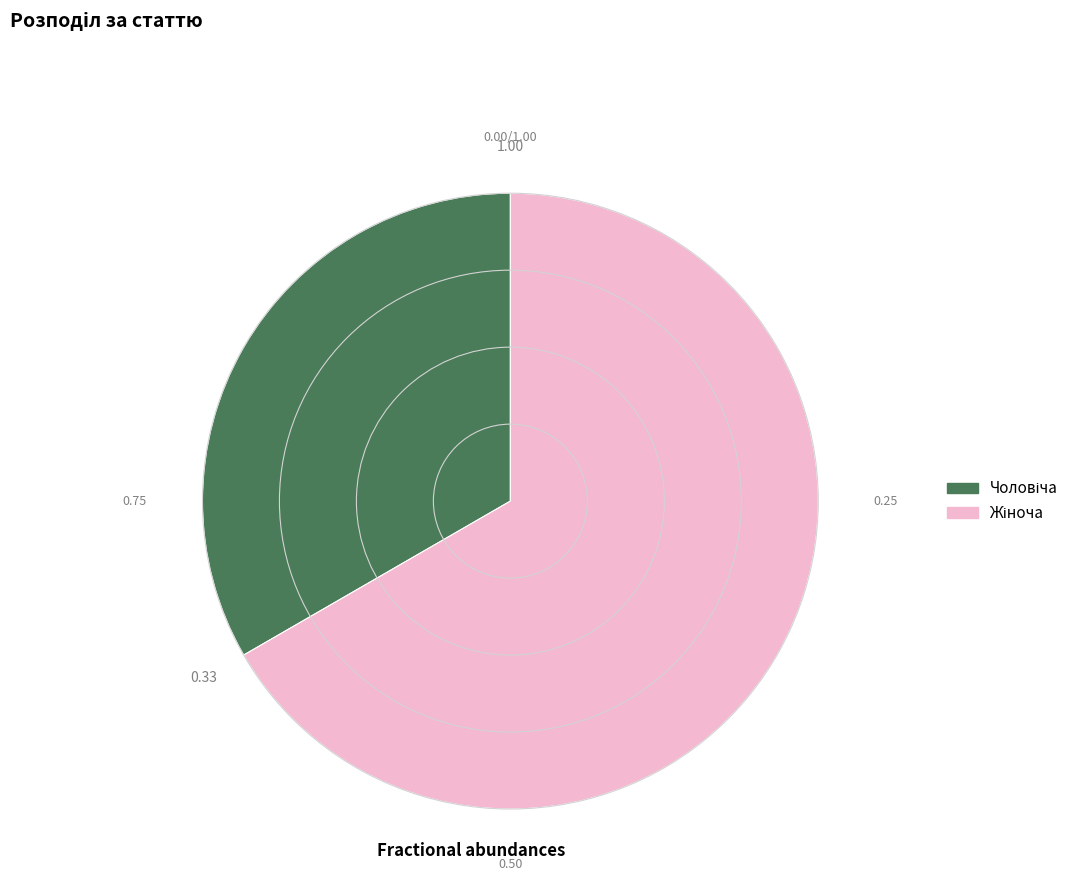

Is there a majority slice in this chart?

Yes